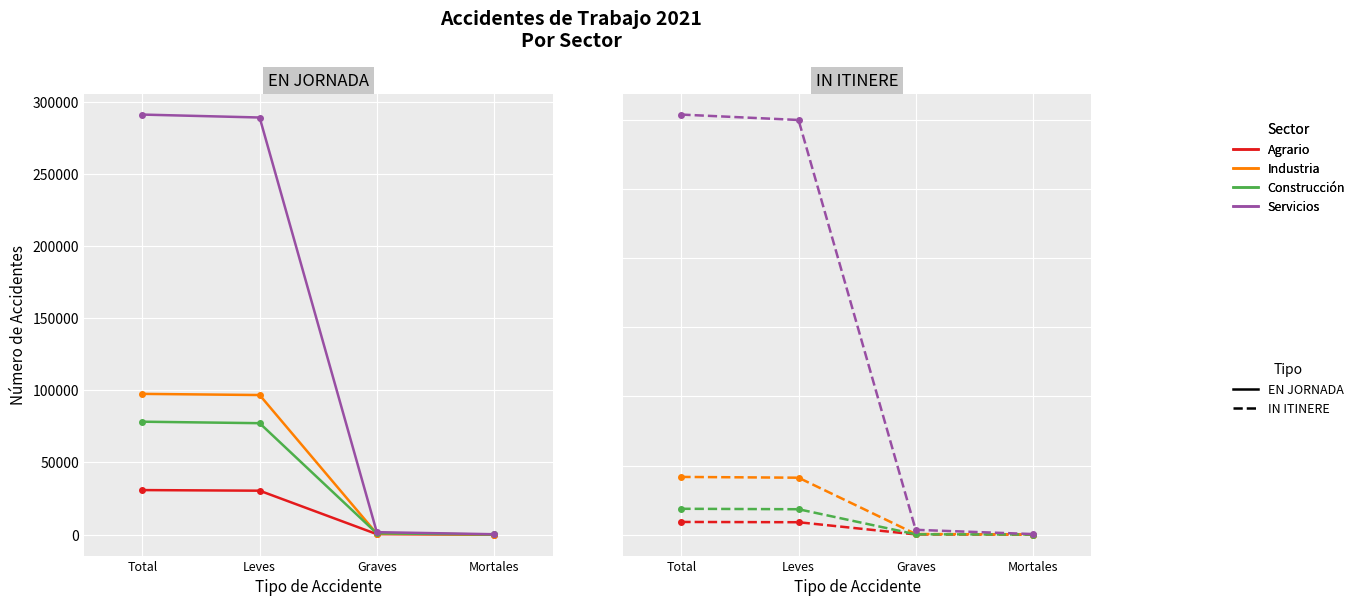

What is the difference between the highest and lowest values at Graves?

1361